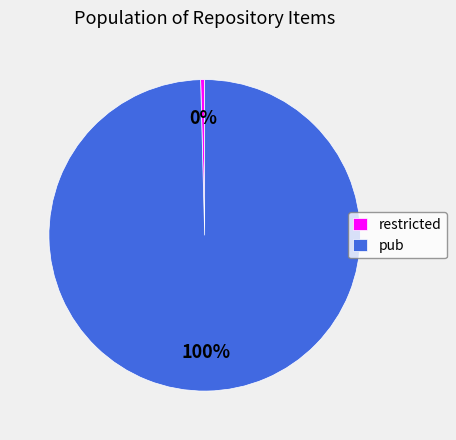

How many slices are in this pie chart?

2